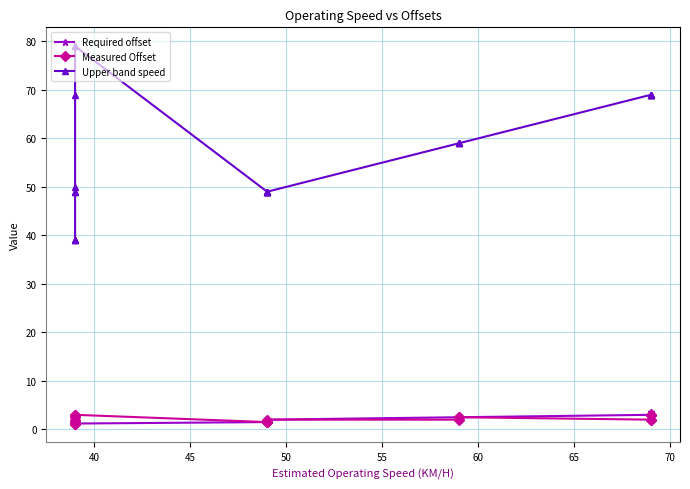

What is the sum of all Upper band speed values?

1357.0